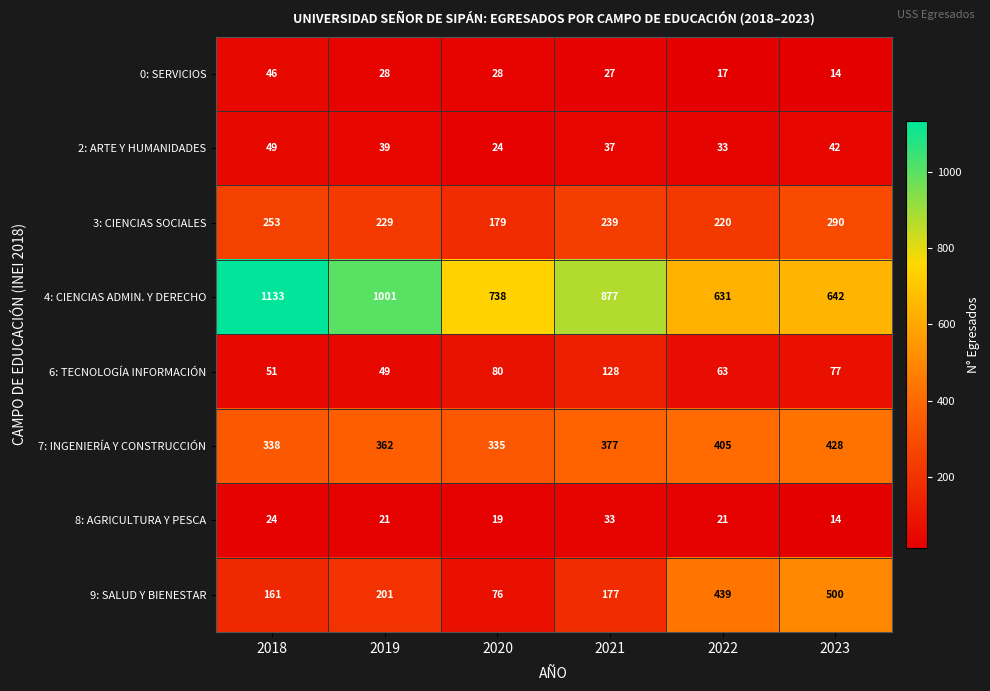

At which category does the chart reach its peak across all series?

2018